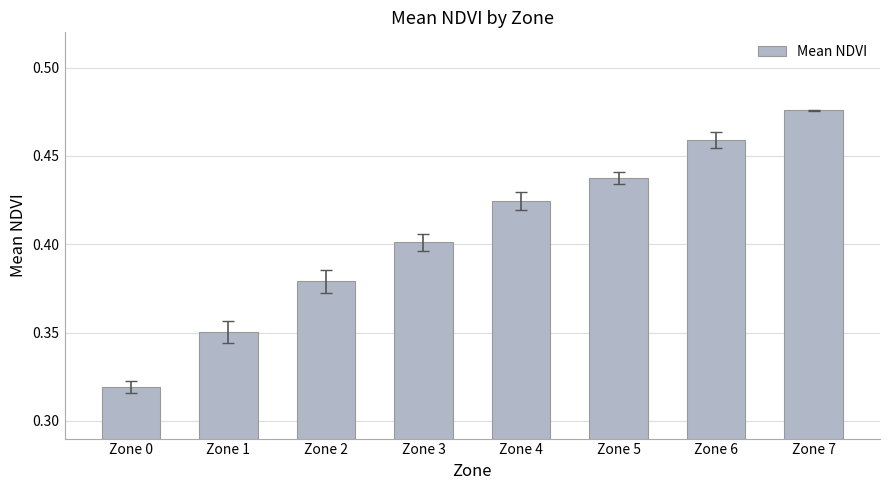

Which label corresponds to the smallest value in the chart?

Zone 0